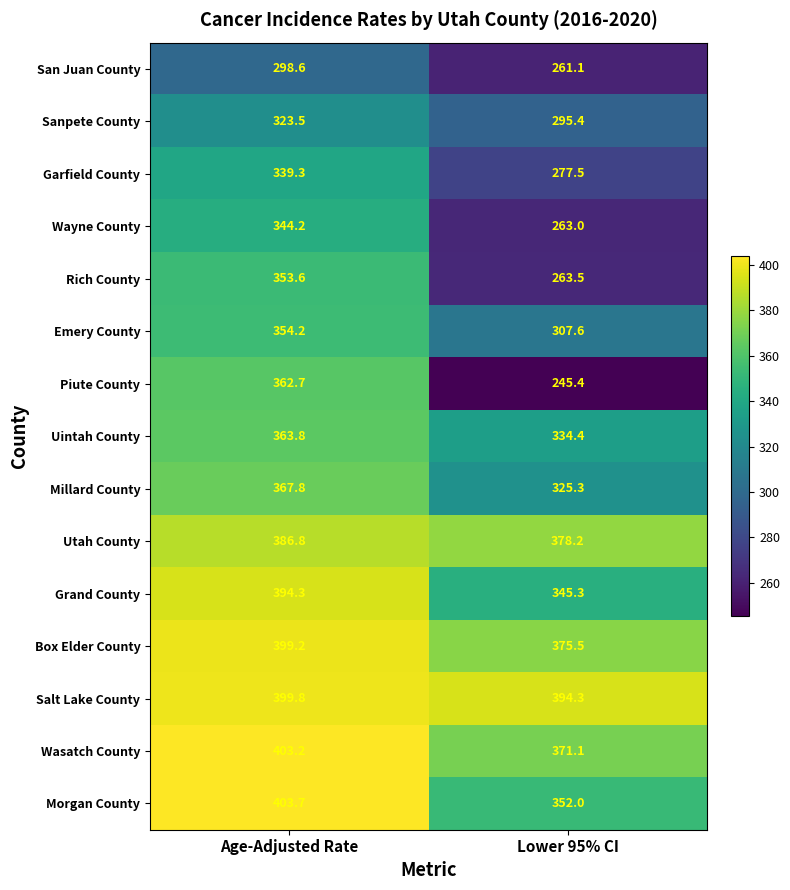

Which label corresponds to the largest value in the chart?

Age-Adjusted Rate